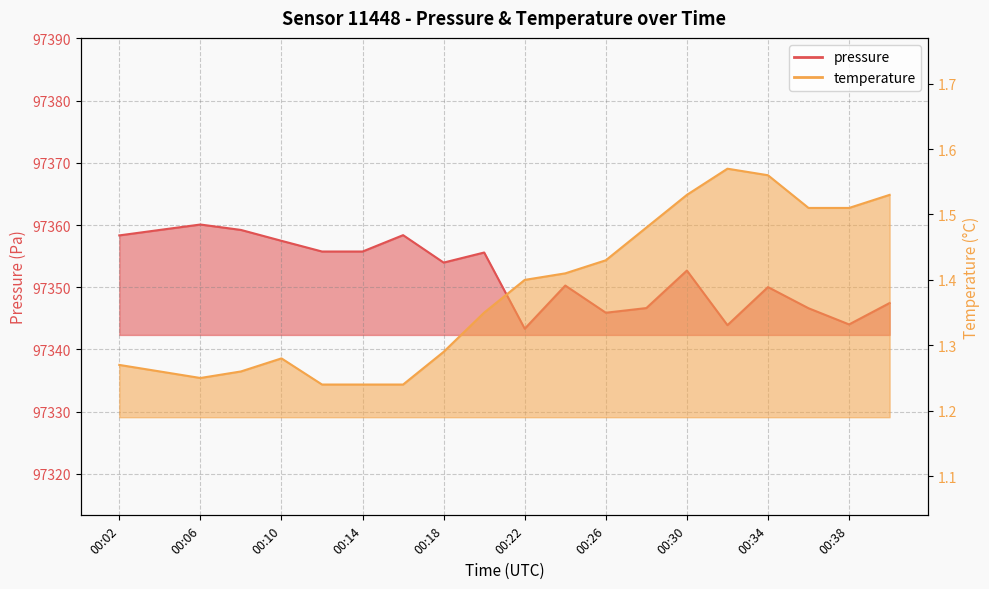

Which series has the largest total across all categories?

pressure